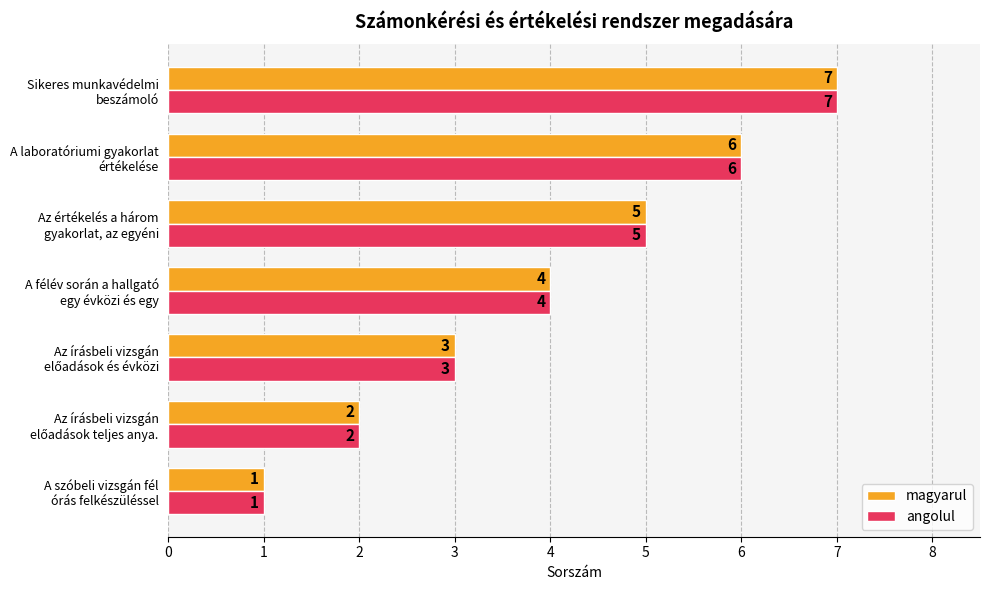

What are all the series names shown in the legend?

magyarul, angolul